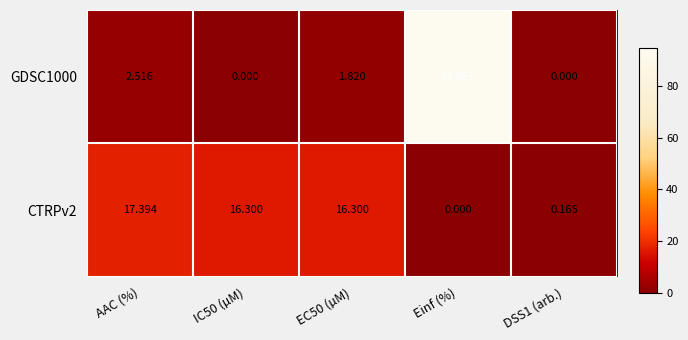

At which label does GDSC1000 first exceed 1?

AAC (%)